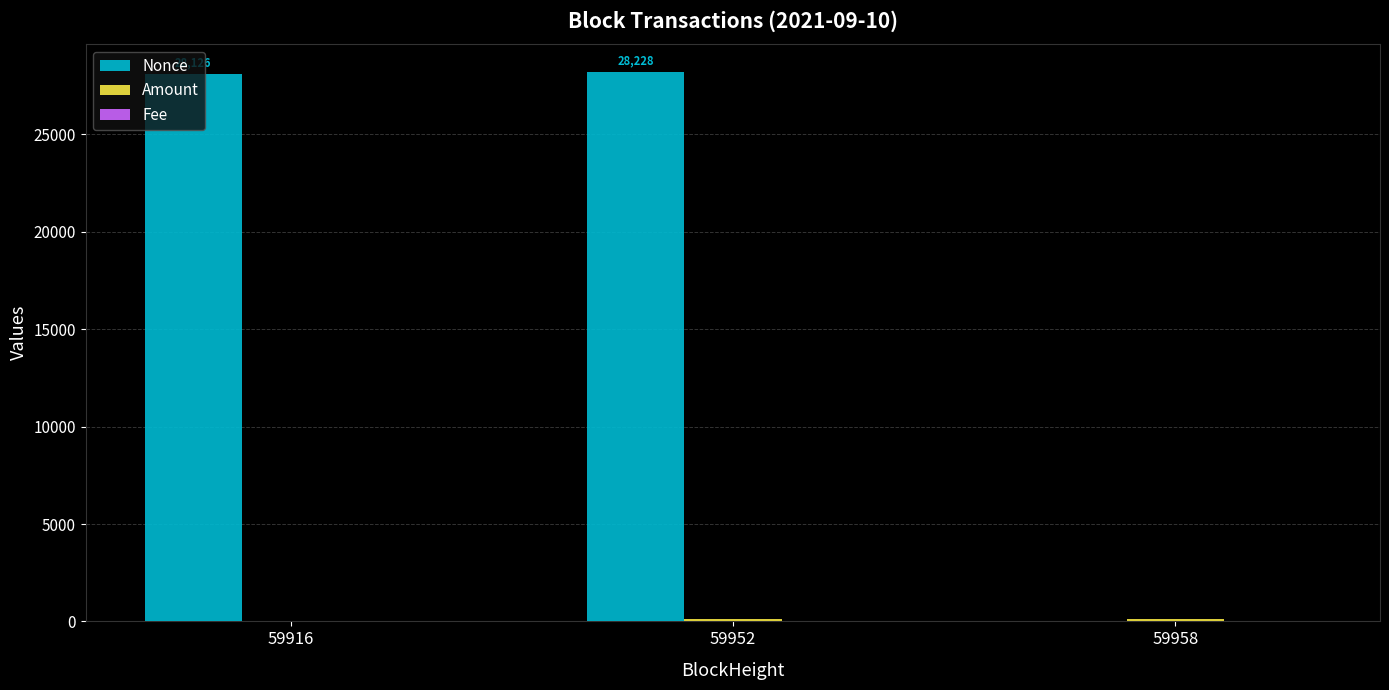

The Nonce series shows 17340.2 at 59916. True or false?

False